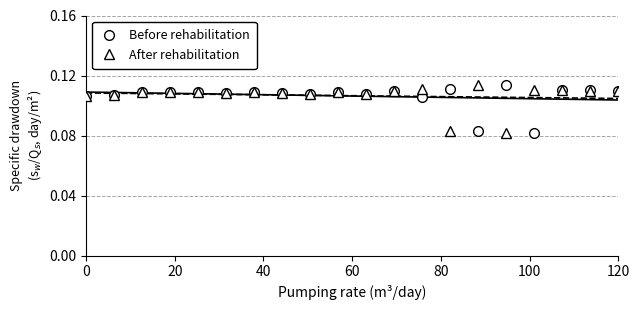

Count the After rehabilitation values in the range 0 to 1.

20